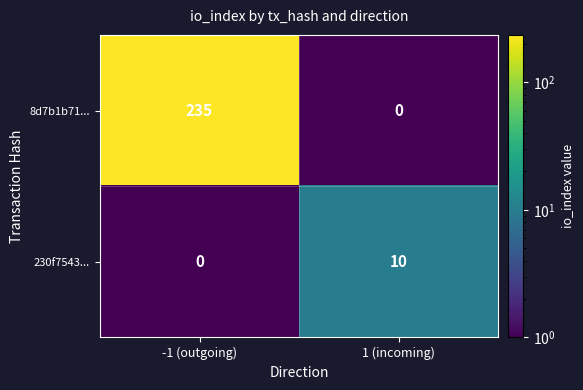

Reading right to left, list all the values displayed in this chart.

8d7b1b71...: 0	235
230f7543...: 10	0